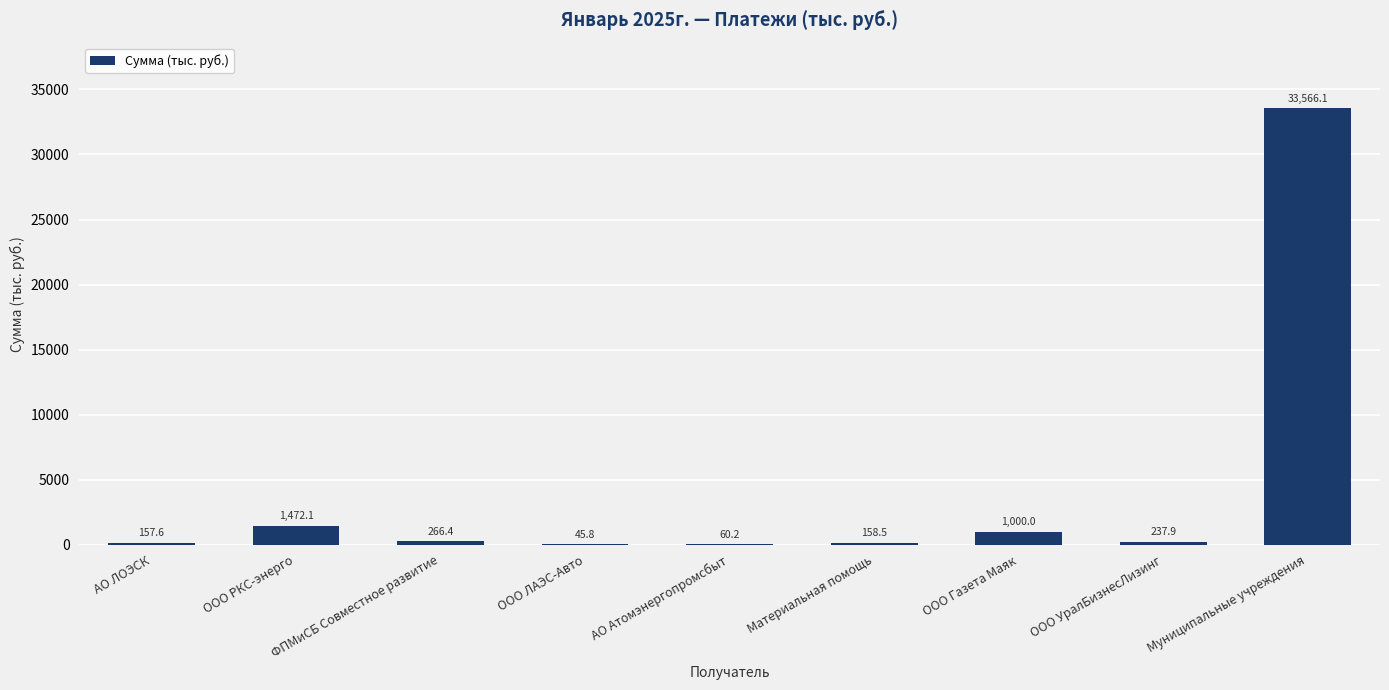

Read the value at ООО ЛАЭС-Авто.

45.8